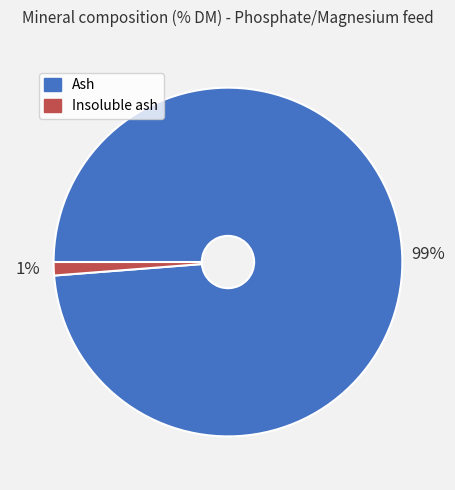

Between Insoluble ash and Ash, which is larger?

Ash